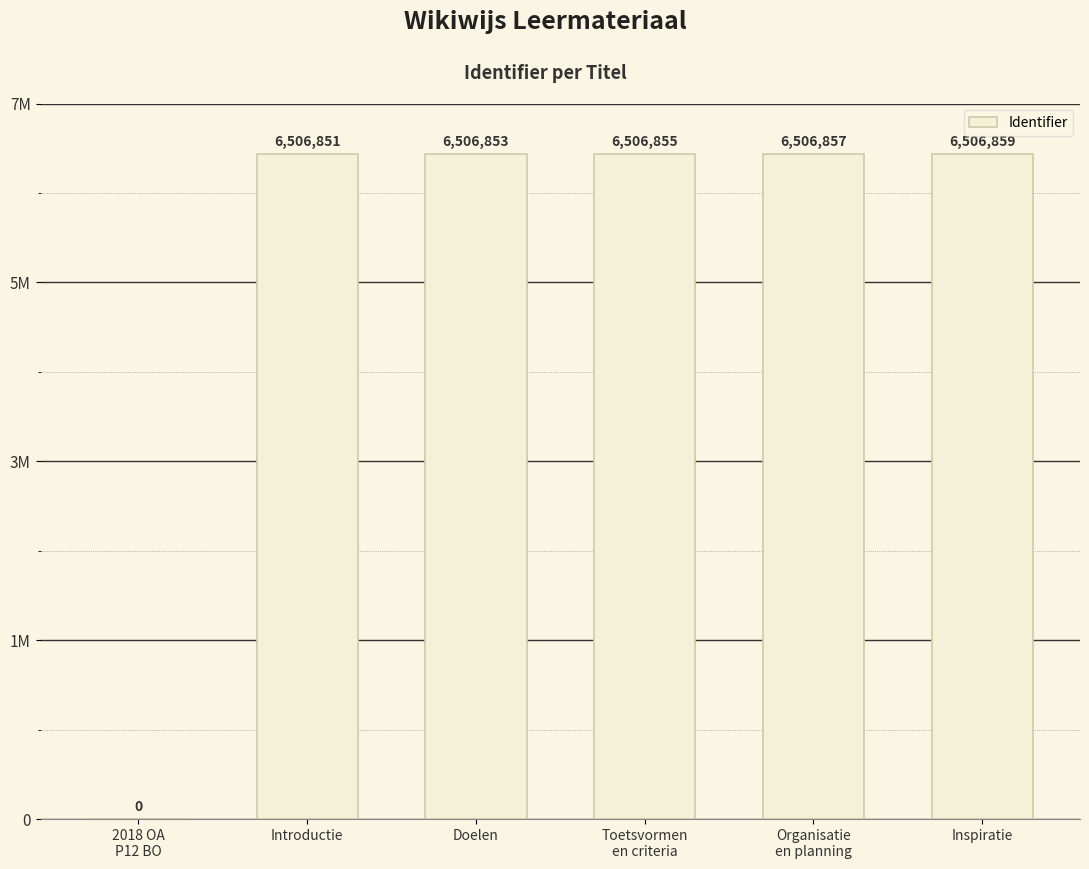

How many values are above zero?

5